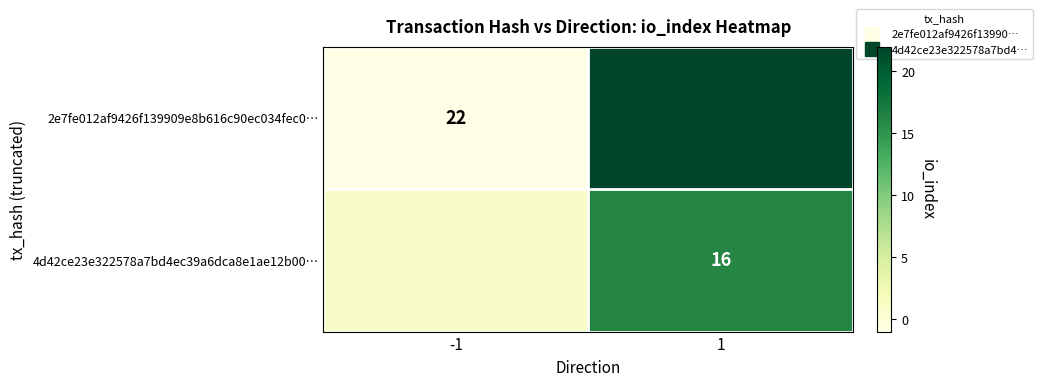

The 2e7fe012af9426f139909e8b616c90ec034fec0… series shows 22 at 1. True or false?

True